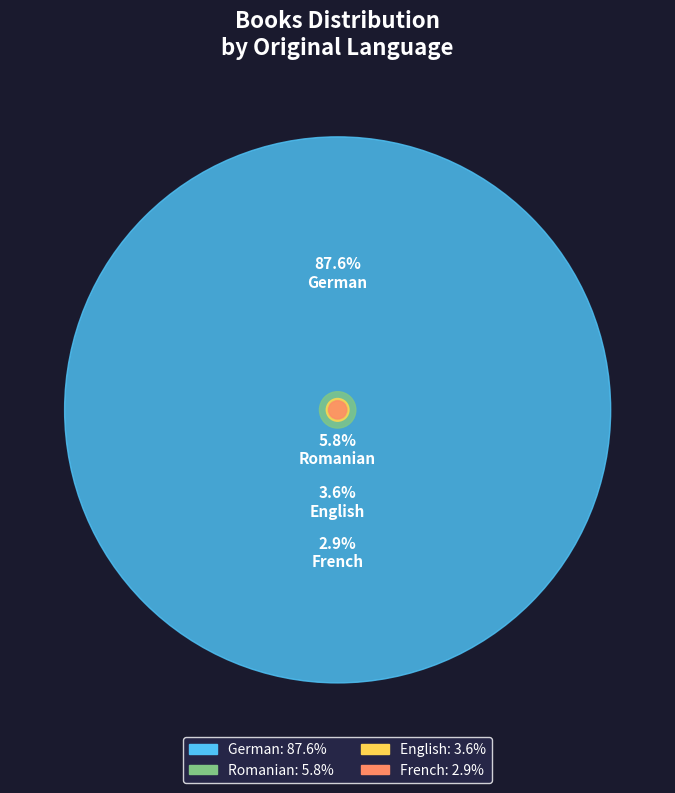

Between Romanian and French, which is larger?

Romanian